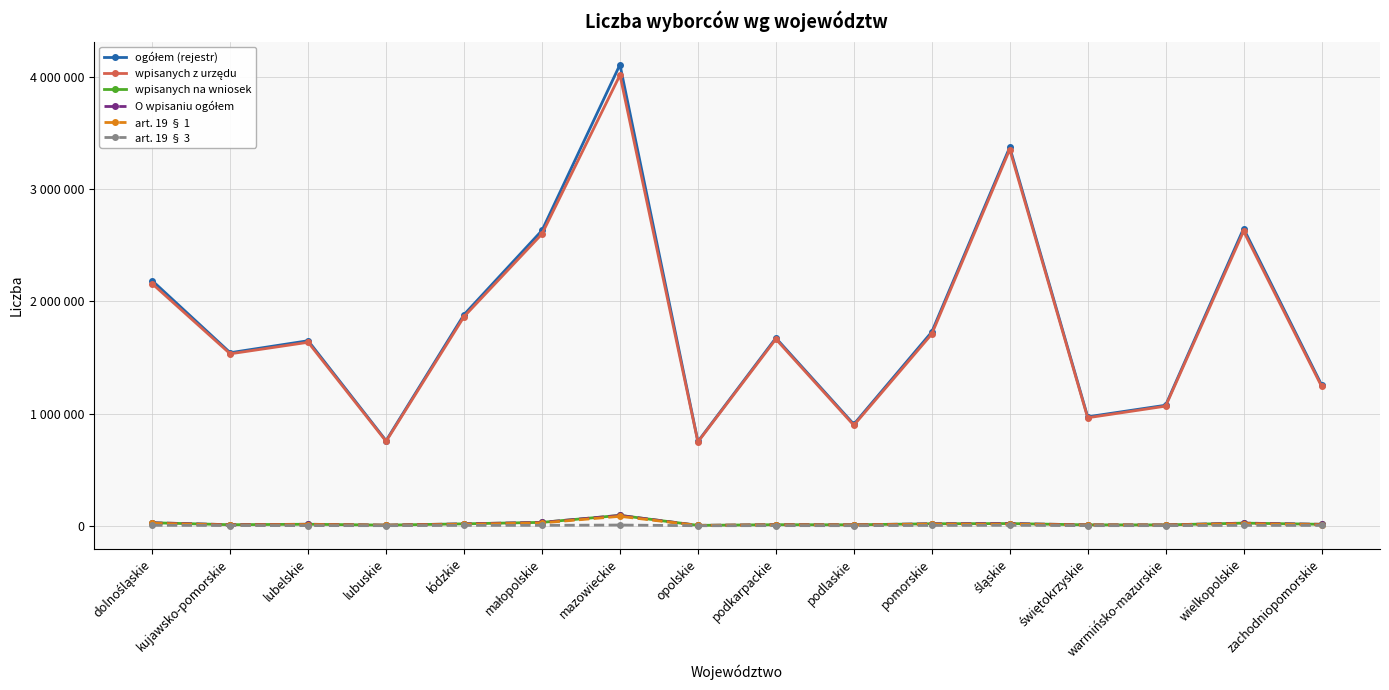

Which series has the largest total across all categories?

ogółem (rejestr)